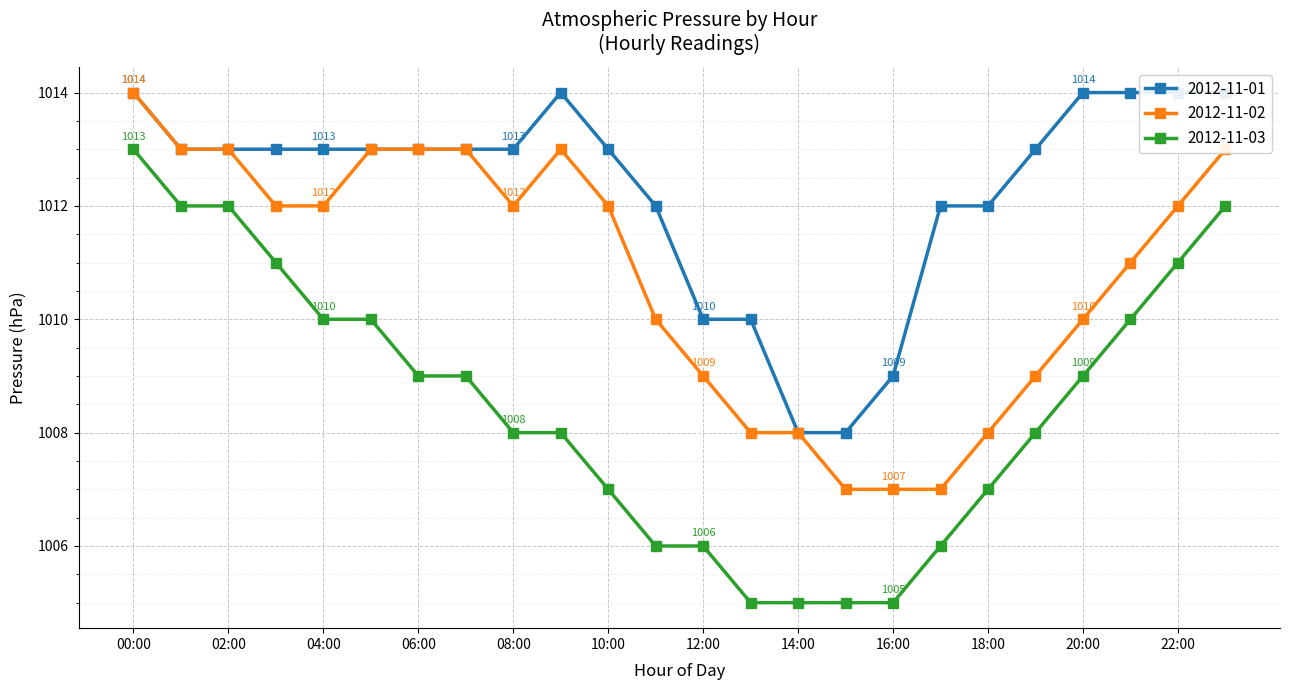

Rank the series by their average value, from highest to lowest.

2012-11-01, 2012-11-02, 2012-11-03